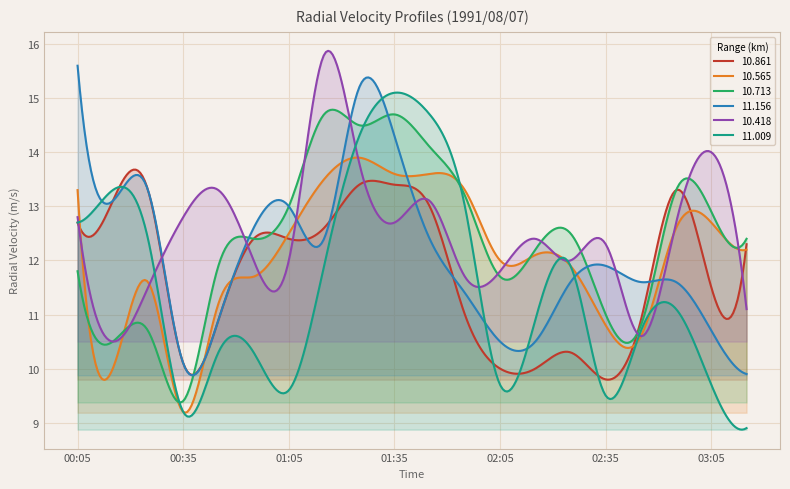

Does the chart display data point markers on the line(s)?

No